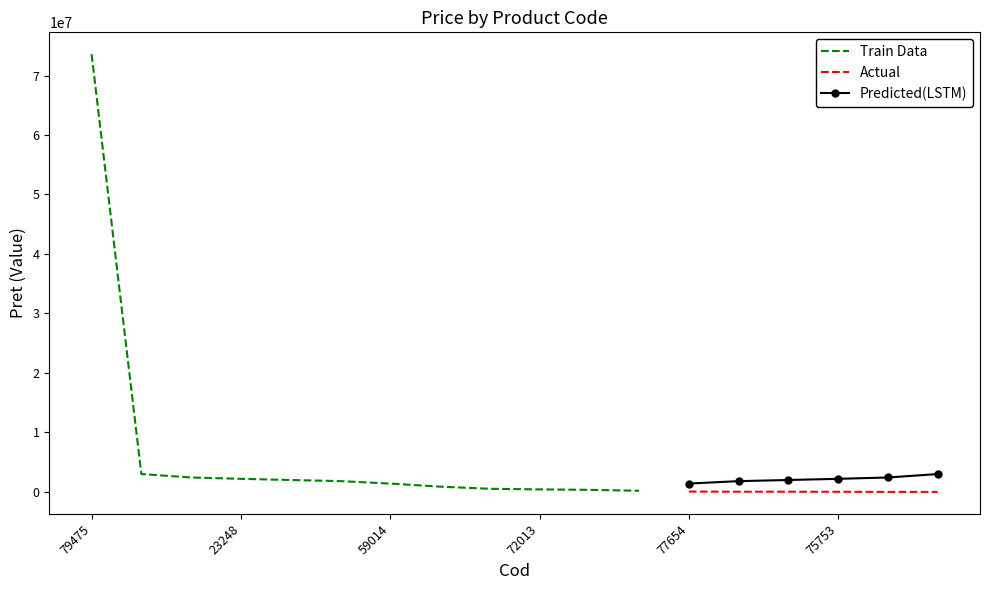

What is the highest value of the Predicted(LSTM) series?

3000000